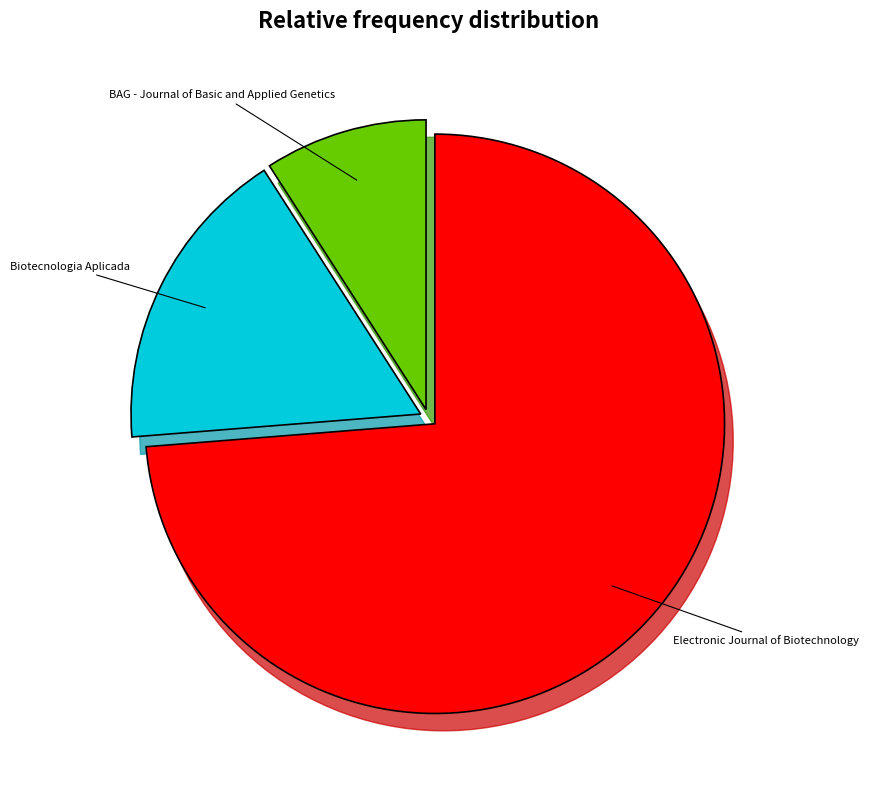

Which slice is the largest?

Electronic Journal of Biotechnology